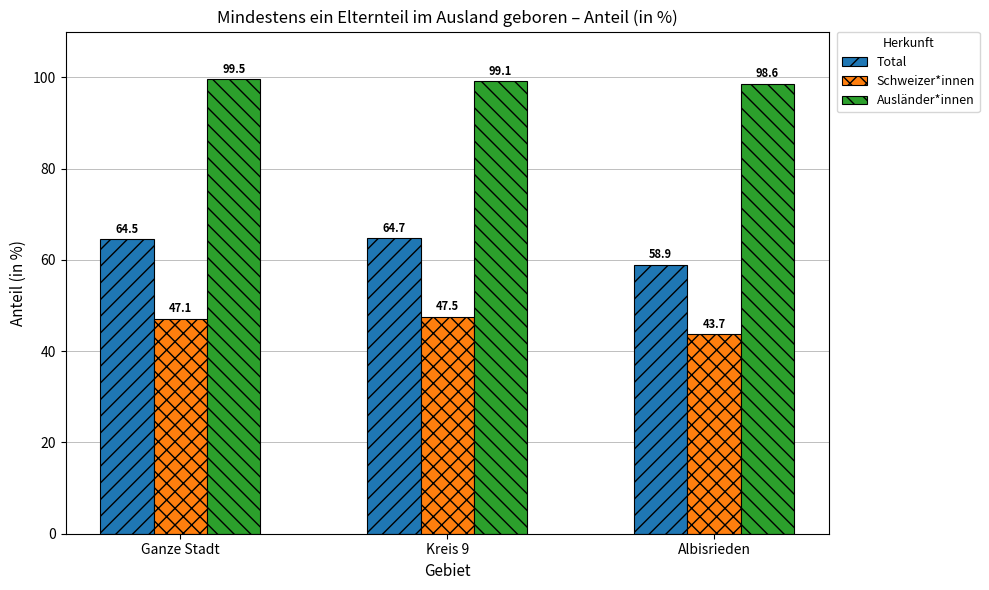

The value of Schweizer*innen at Kreis 9 is 47.5. True or false?

True